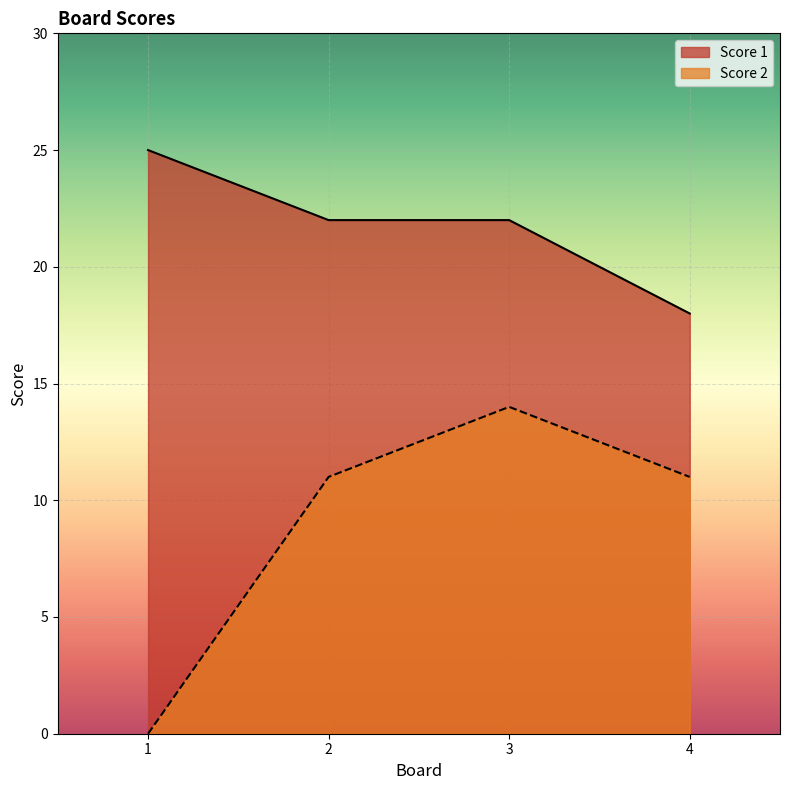

Between 1 and 4, which series saw the biggest shift?

Score 2